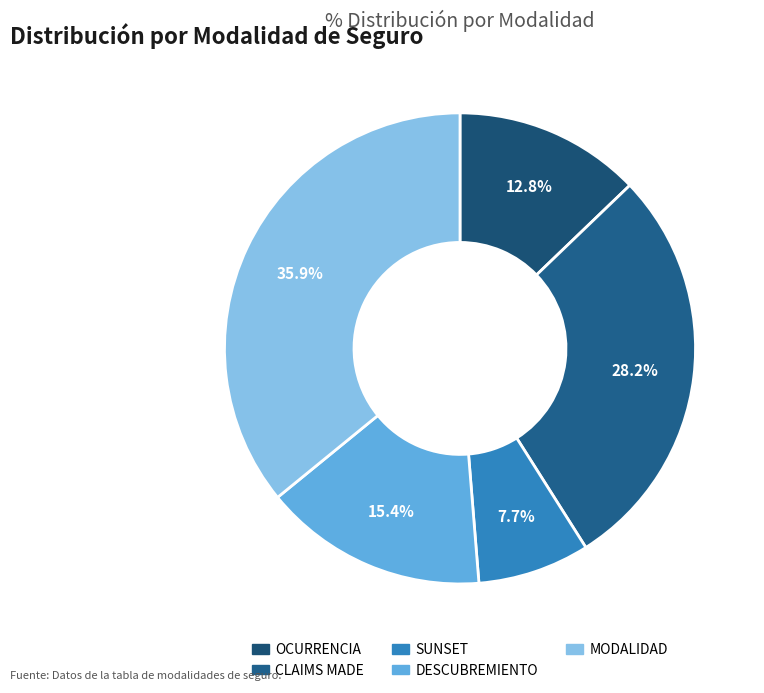

Does any single category account for the majority?

No